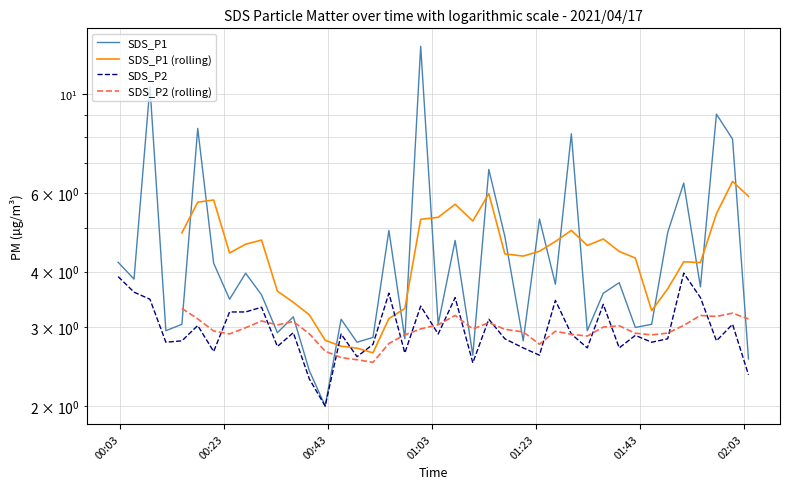

True or false: SDS_P1 has more than 0 points higher than both neighbors.

True